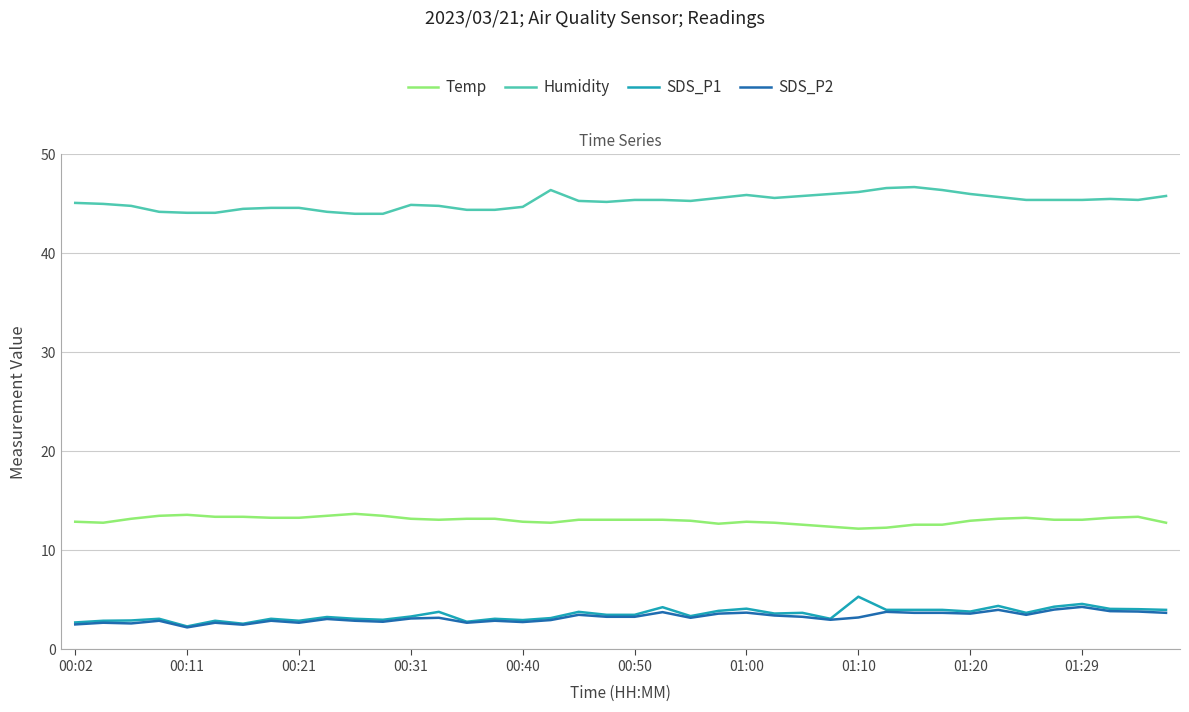

True or false: Humidity and SDS_P1 cross at least once.

False